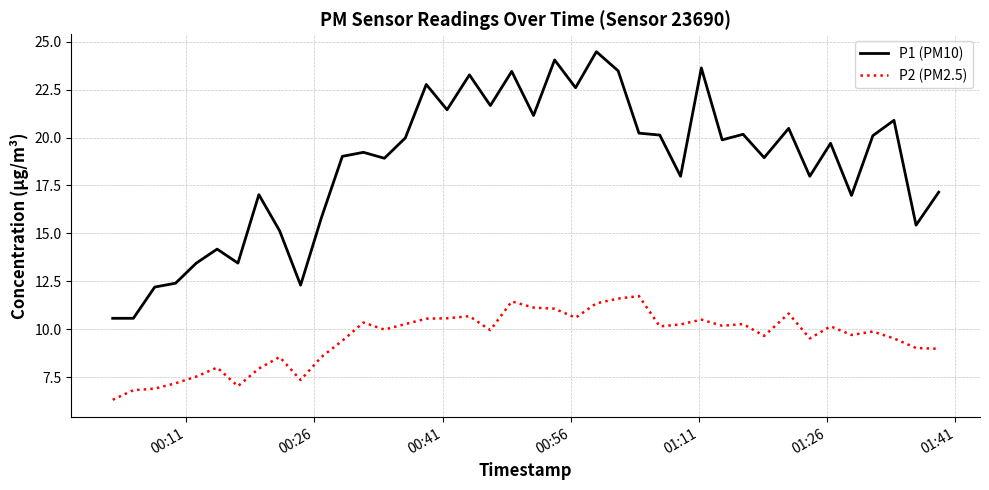

What is the difference between the maximum and minimum values in the P1 (PM10) series?

13.9